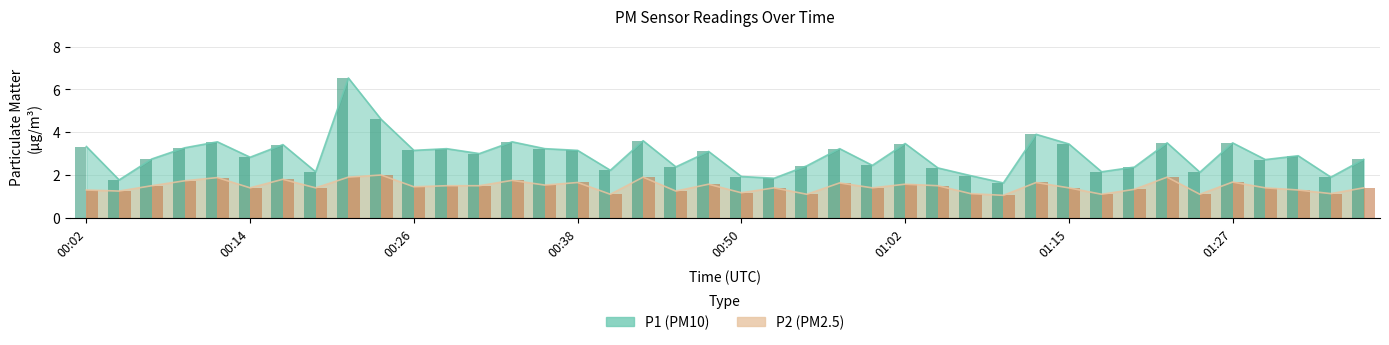

What is the sum of all P2 values?

58.7